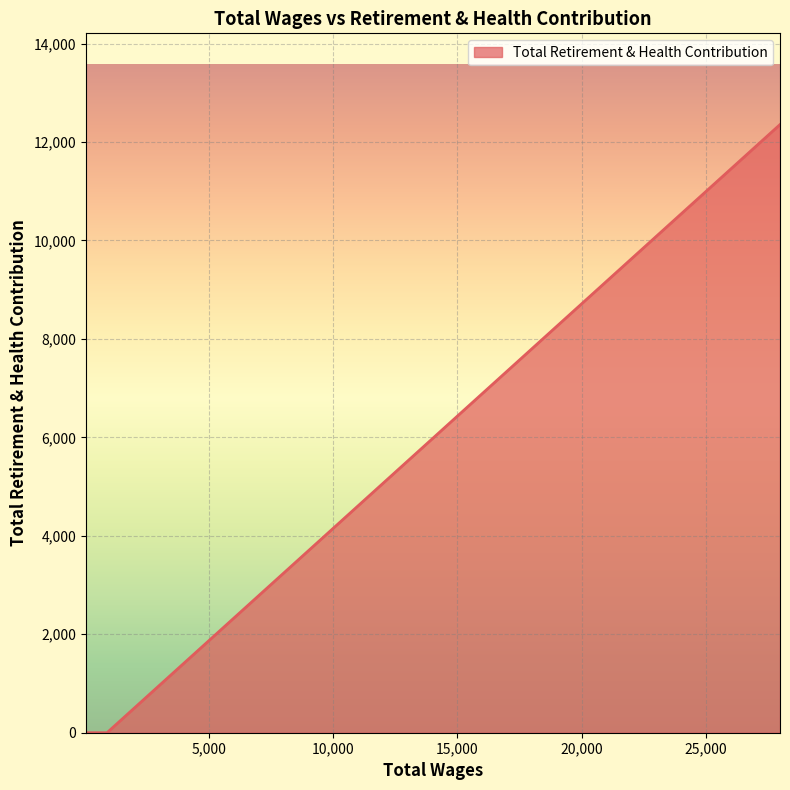

How many values are above zero?

1